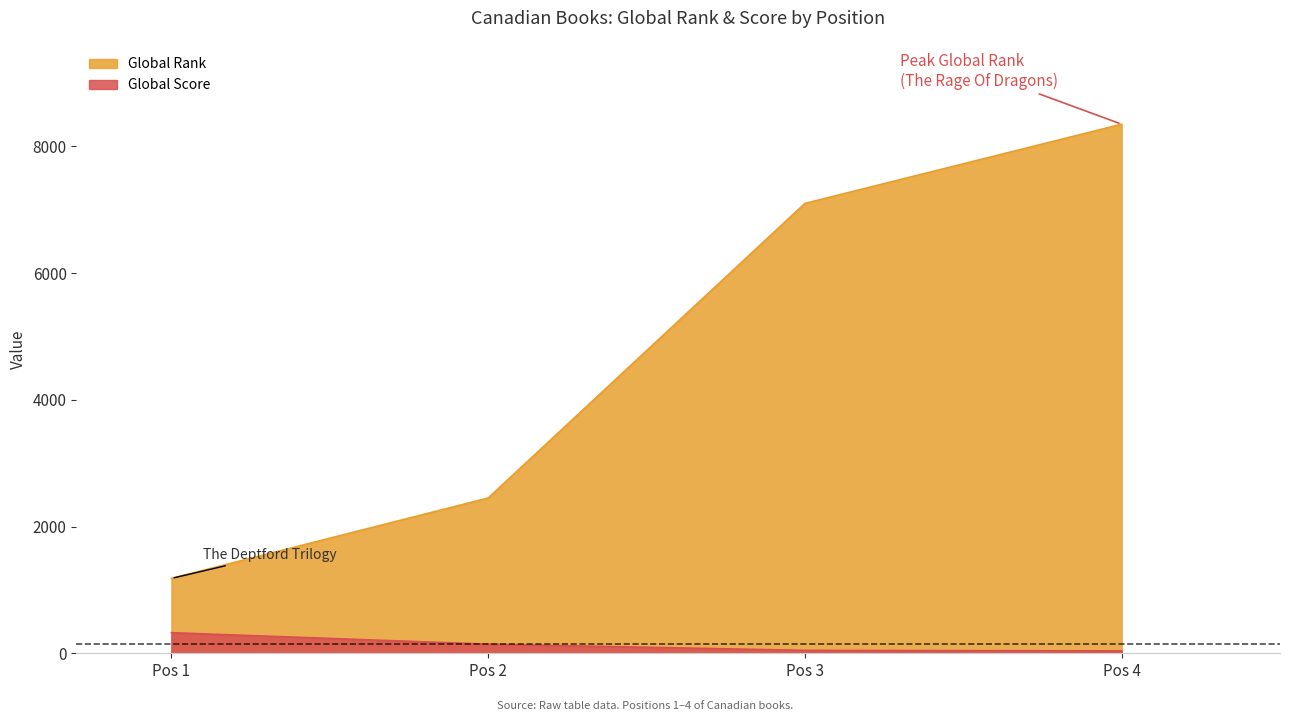

Where is Global Rank nearest to the value 4766?

Pos 2